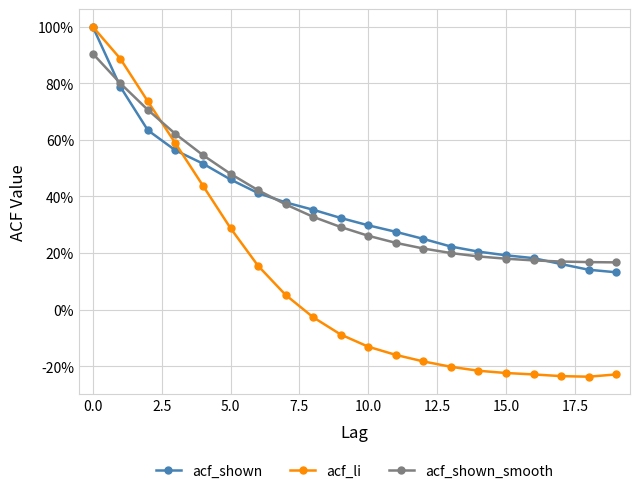

What is the average value of the acf_li series?

0.1